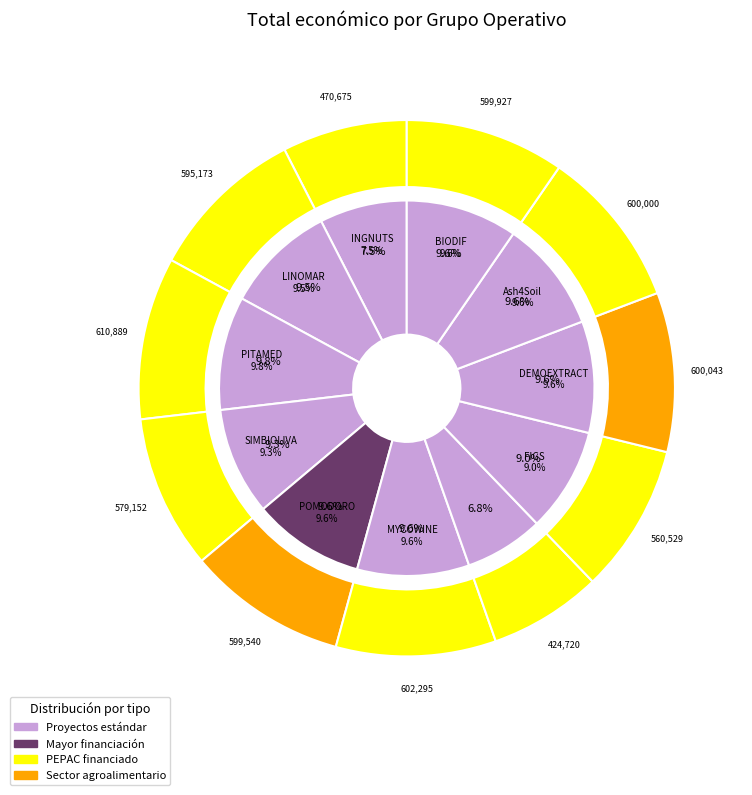

Count the number of slices in the pie.

11